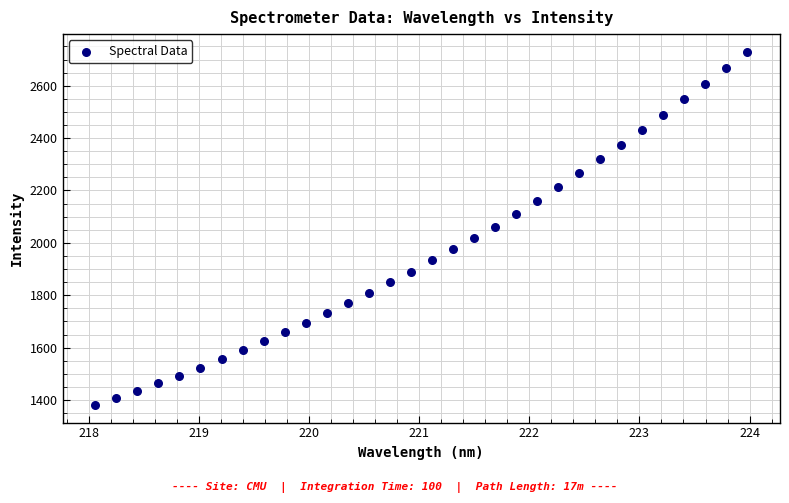

What is the range of X values (max minus min)?

5.9